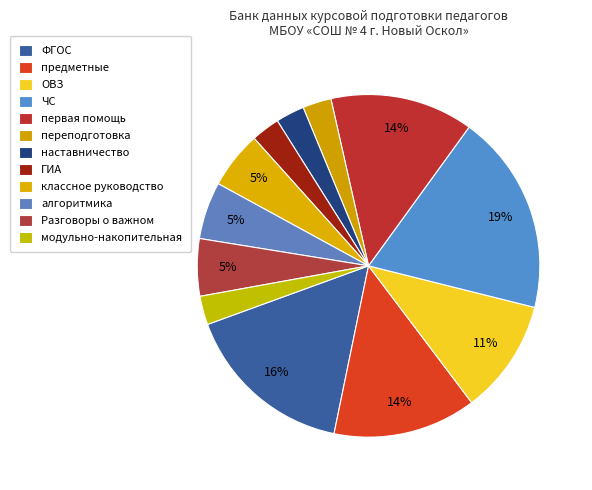

Does any single category account for the majority?

No